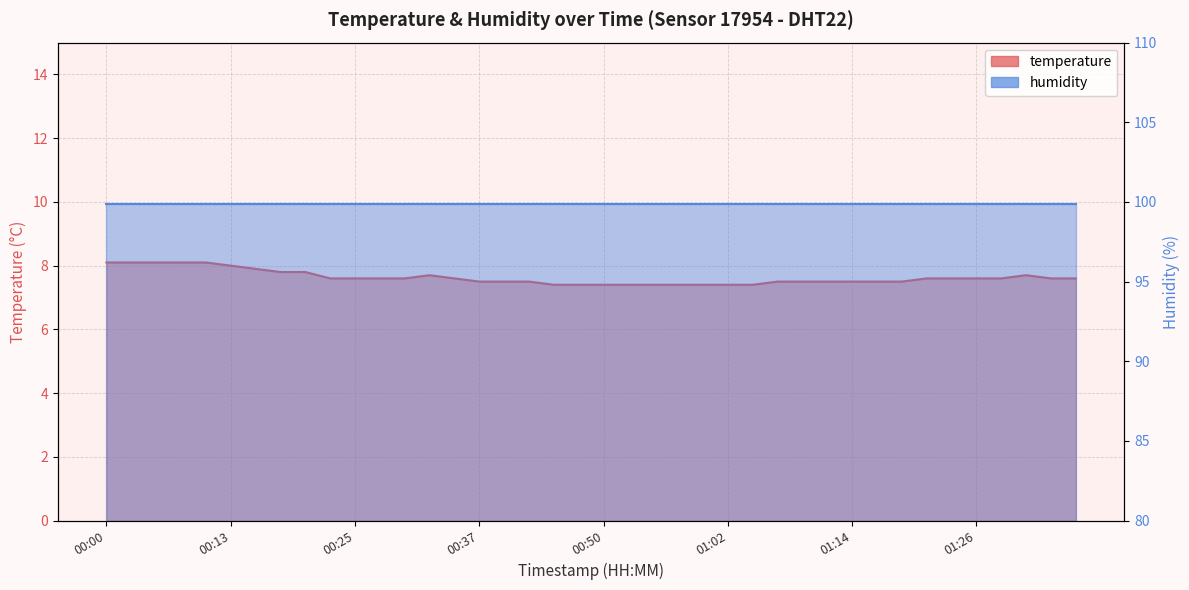

Which has a higher value, 00:30 or 01:09?

00:30